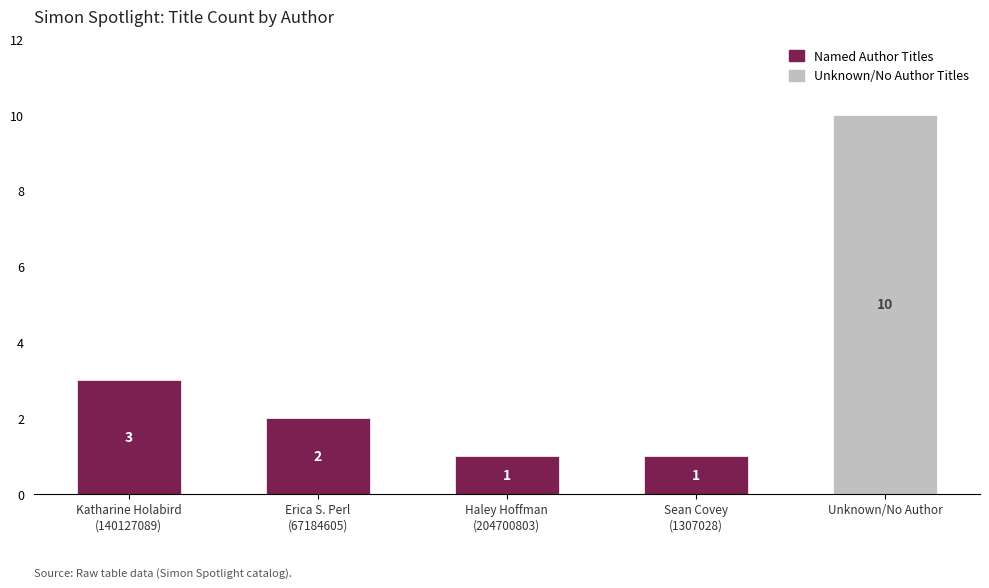

The value of Unknown/No Author Titles at Unknown/No Author is 13. True or false?

False